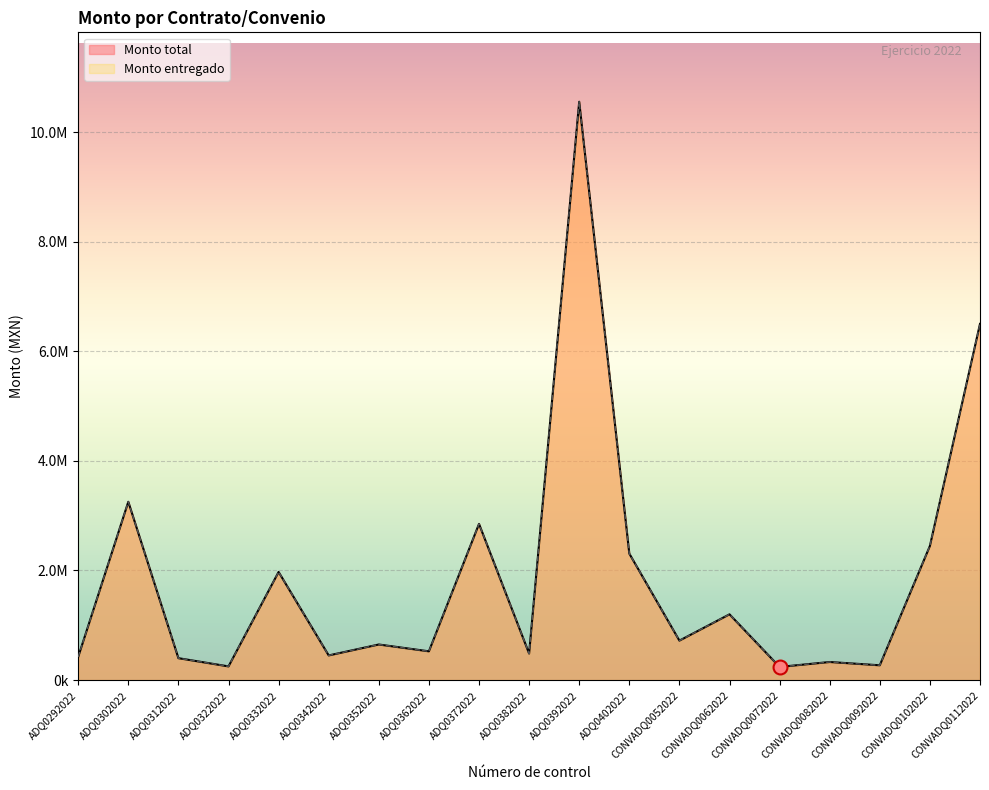

Reading left to right, transcribe all the data shown in this chart.

Monto total: ADQ0292022=423956.8	ADQ0302022=3253800.0	ADQ0312022=400000.0	ADQ0322022=249690.0	ADQ0332022=1973160.0	ADQ0342022=449964.0	ADQ0352022=649462.0	ADQ0362022=525000.0	ADQ0372022=2850000.0	ADQ0382022=484635.9	ADQ0392022=10553679.6	ADQ0402022=2308500.0	CONVADQ0052022=720000.0	CONVADQ0062022=1200000.0	CONVADQ0072022=240000.0	CONVADQ0082022=330000.0	CONVADQ0092022=270000.0	CONVADQ0102022=2448000.0	CONVADQ0112022=6500000.0
Monto entregado: ADQ0292022=423956.8	ADQ0302022=3253800.0	ADQ0312022=400000.0	ADQ0322022=249690.0	ADQ0332022=1973160.0	ADQ0342022=449964.0	ADQ0352022=649462.0	ADQ0362022=525000.0	ADQ0372022=2850000.0	ADQ0382022=484635.9	ADQ0392022=10553679.6	ADQ0402022=2308500.0	CONVADQ0052022=720000.0	CONVADQ0062022=1200000.0	CONVADQ0072022=240000.0	CONVADQ0082022=330000.0	CONVADQ0092022=270000.0	CONVADQ0102022=2448000.0	CONVADQ0112022=6500000.0